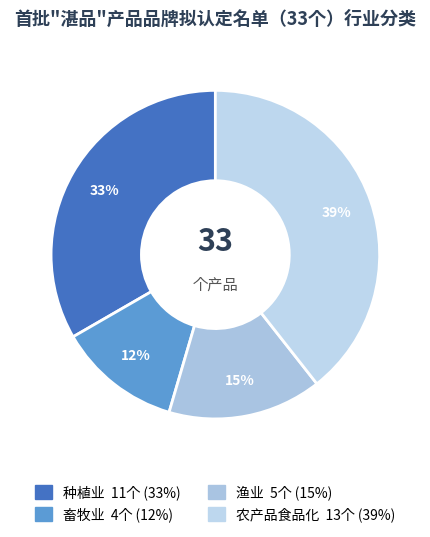

True or false: 农产品食品化 accounts for 54% of the total.

False